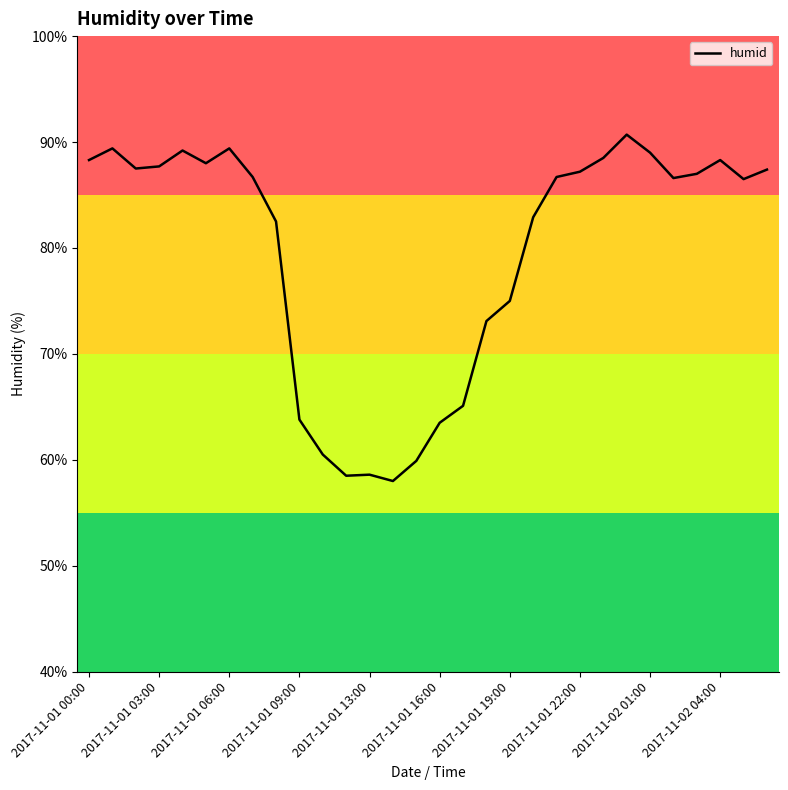

How many lines are shown in the chart?

1